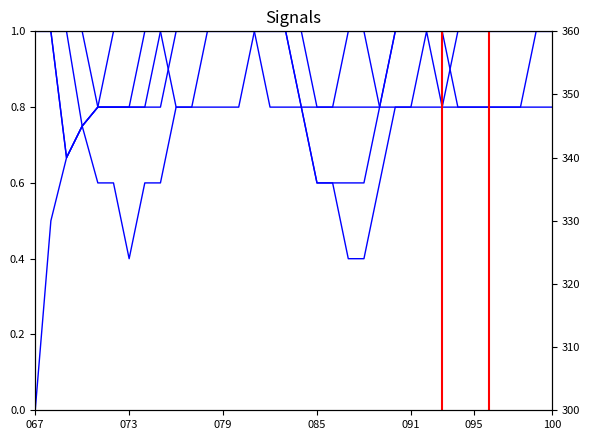

What is the maximum value shown in the chart?

1.0